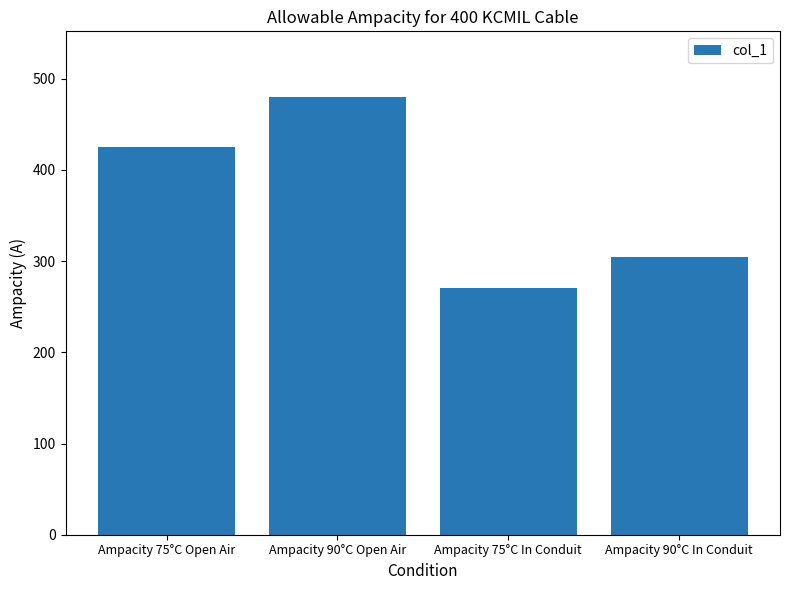

Which category has the highest value across all series?

Ampacity 90°C Open Air